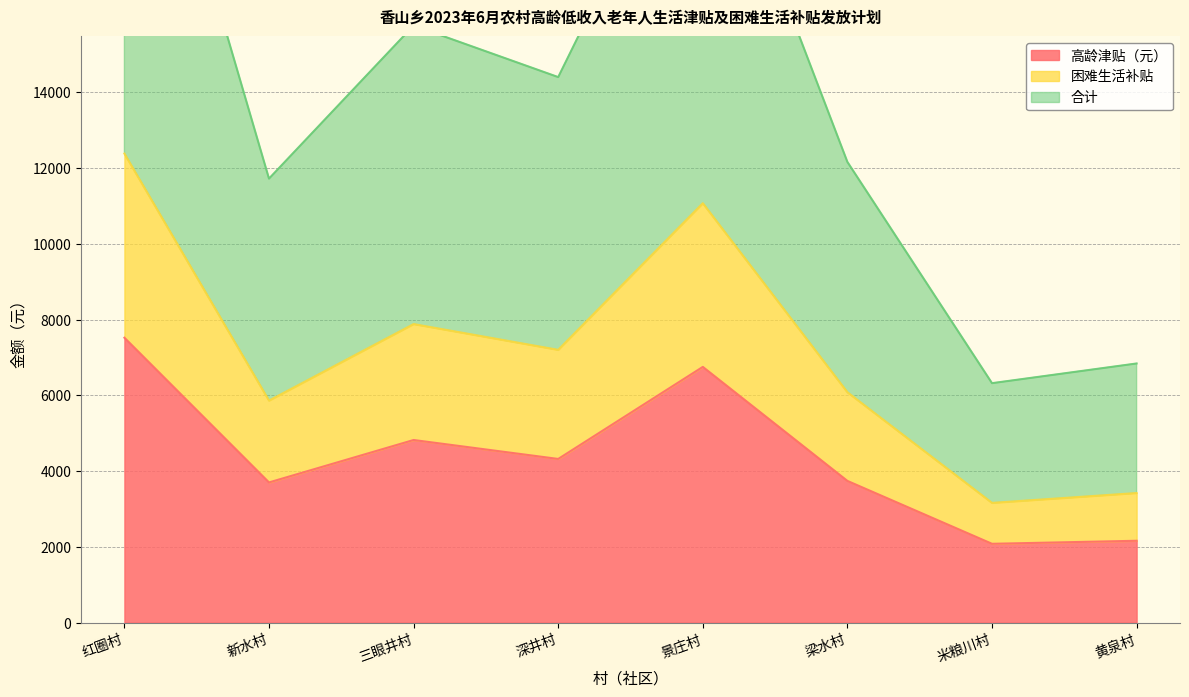

What is the label of the 5th point from the right?

深井村